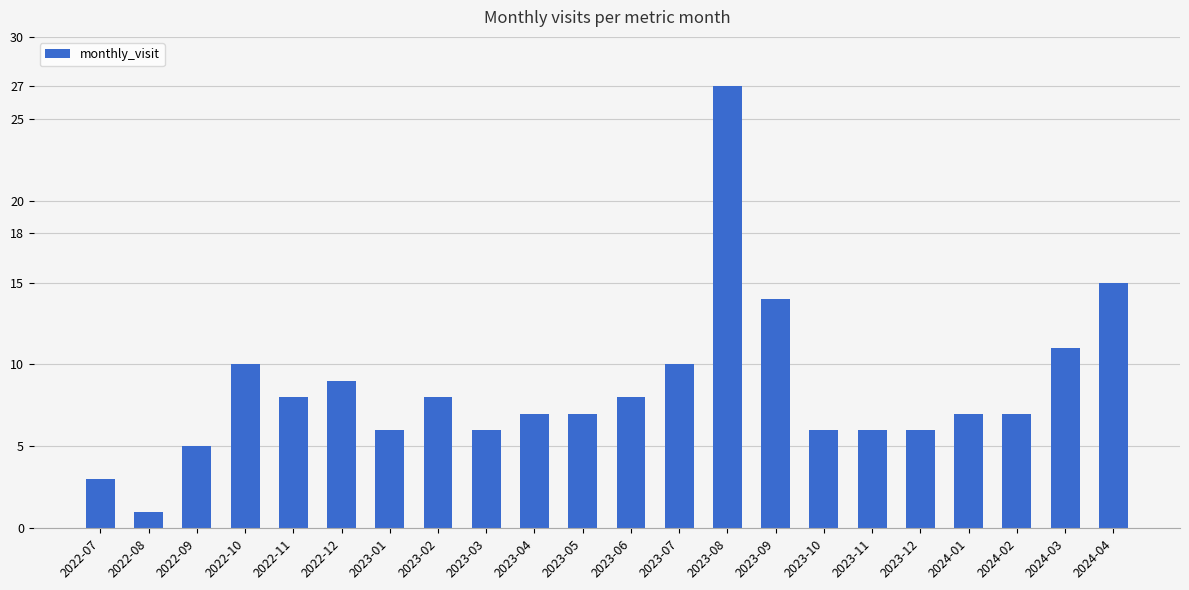

What is the label of the 1st bar from the left?

2022-07